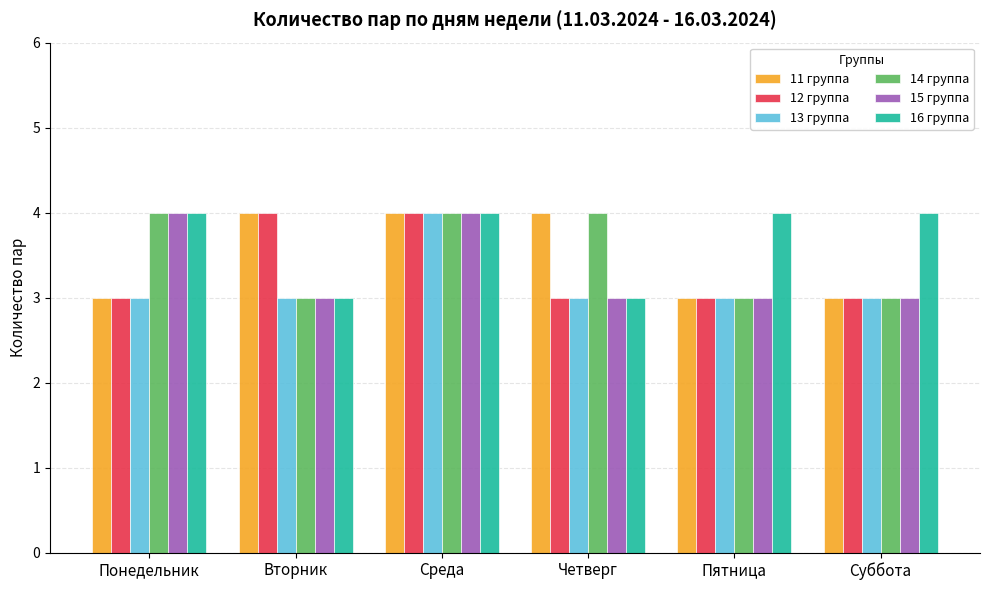

The 14 группа series shows 4 at Четверг. True or false?

True